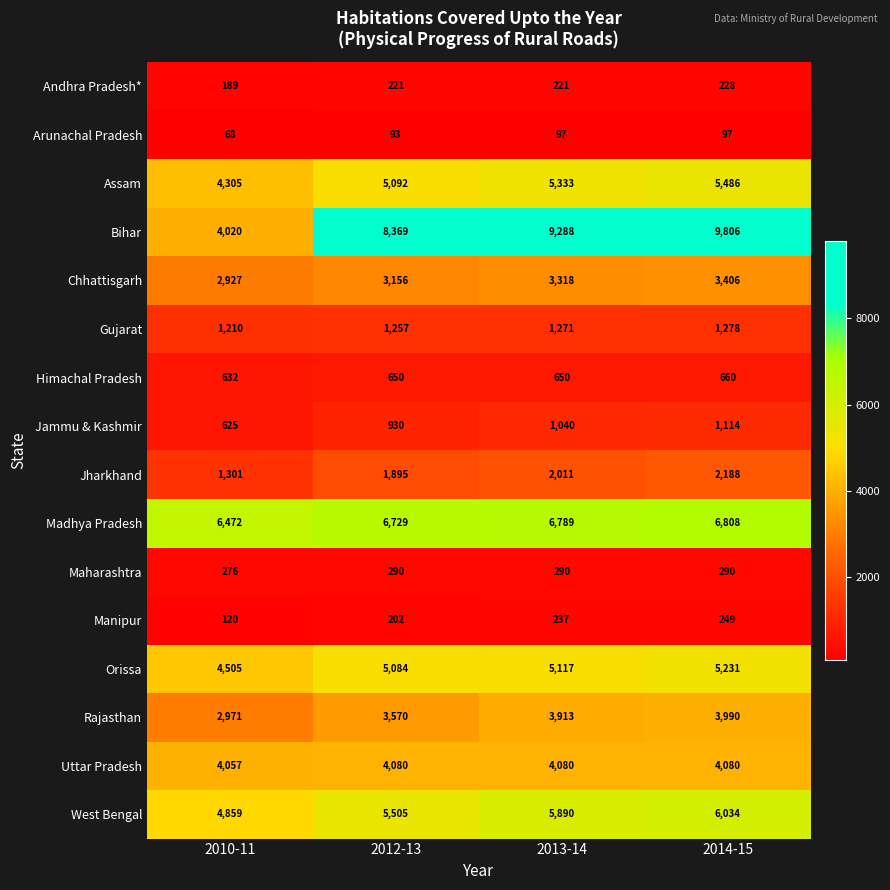

At which label does Madhya Pradesh reach its peak?

2014-15